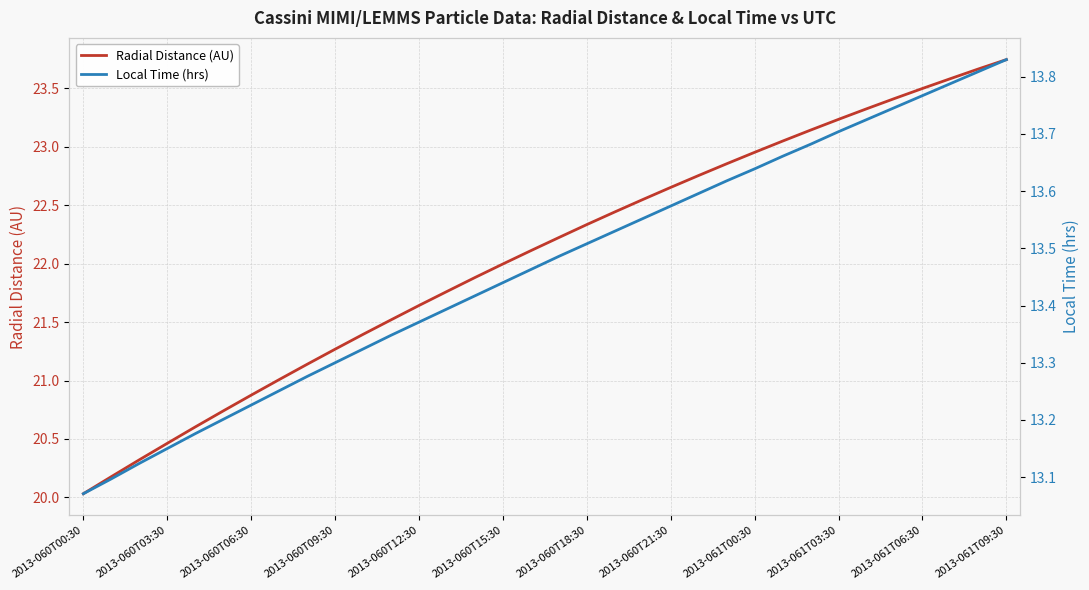

The value of Radial Distance (AU) at 2013-061T03:30 is 23.2. True or false?

True